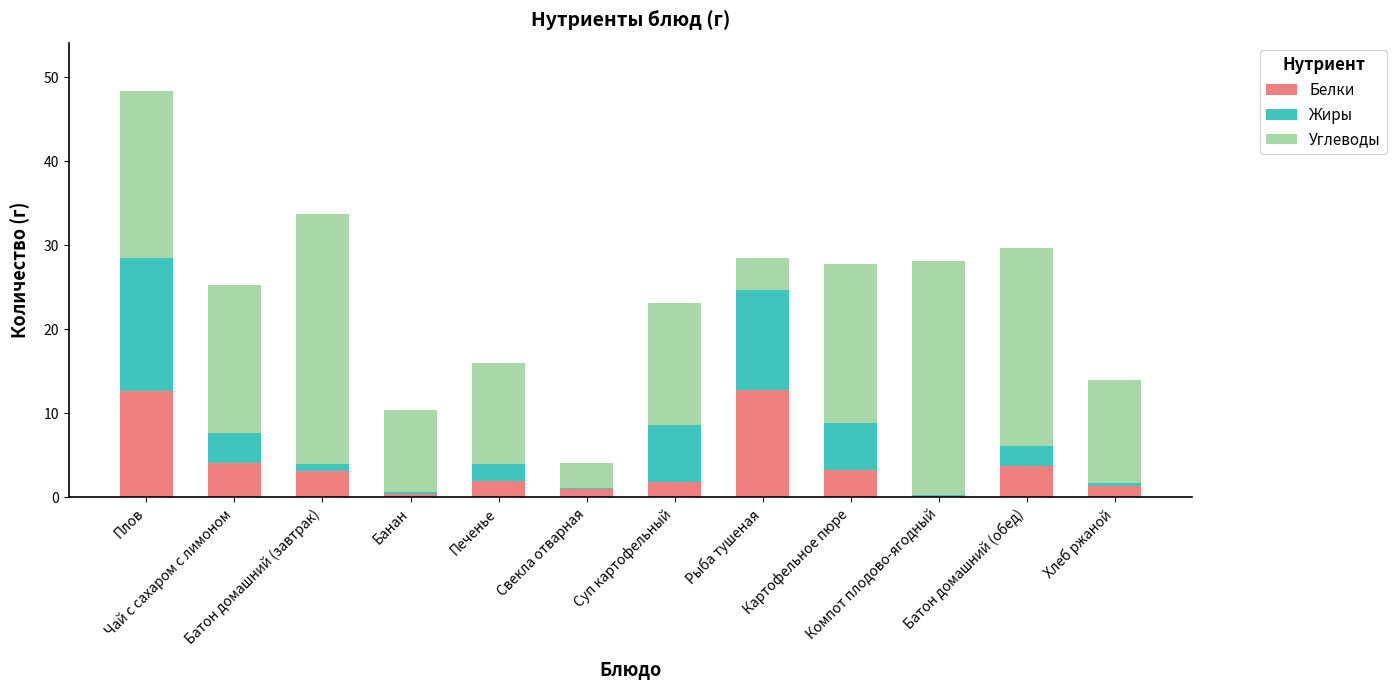

At which category is the sum across all series the highest?

Плов